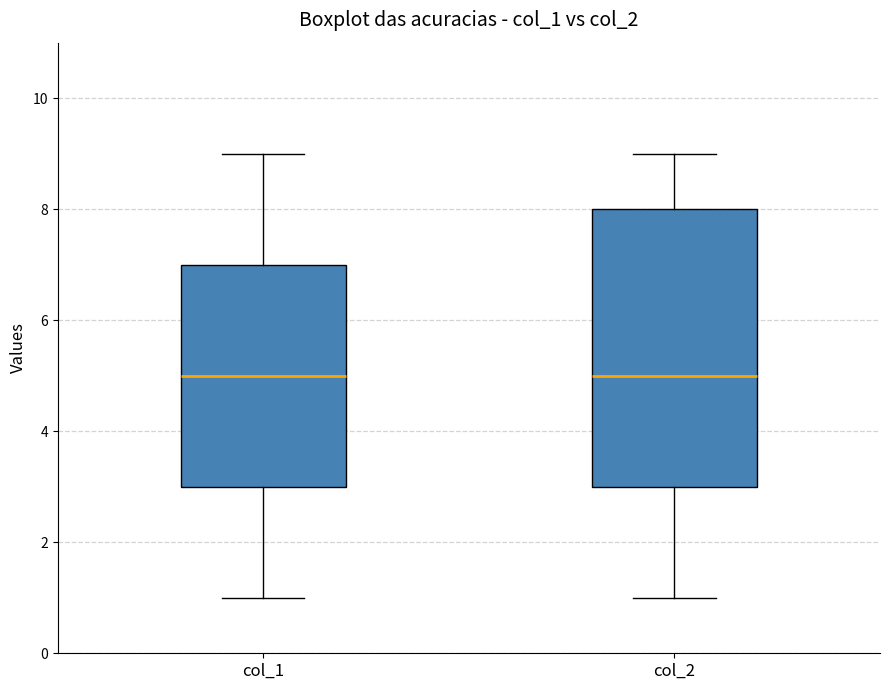

Reading left to right, transcribe this box plot: for each box, give where its median line is, the range the box spans, and where its two whiskers end, as read against the y-axis. The values are not printed on the chart, so give them approximately, as read against the axis.

col_1: median 5, box 3 to 7, whiskers 1 to 9
col_2: median 5, box 3 to 8, whiskers 1 to 9